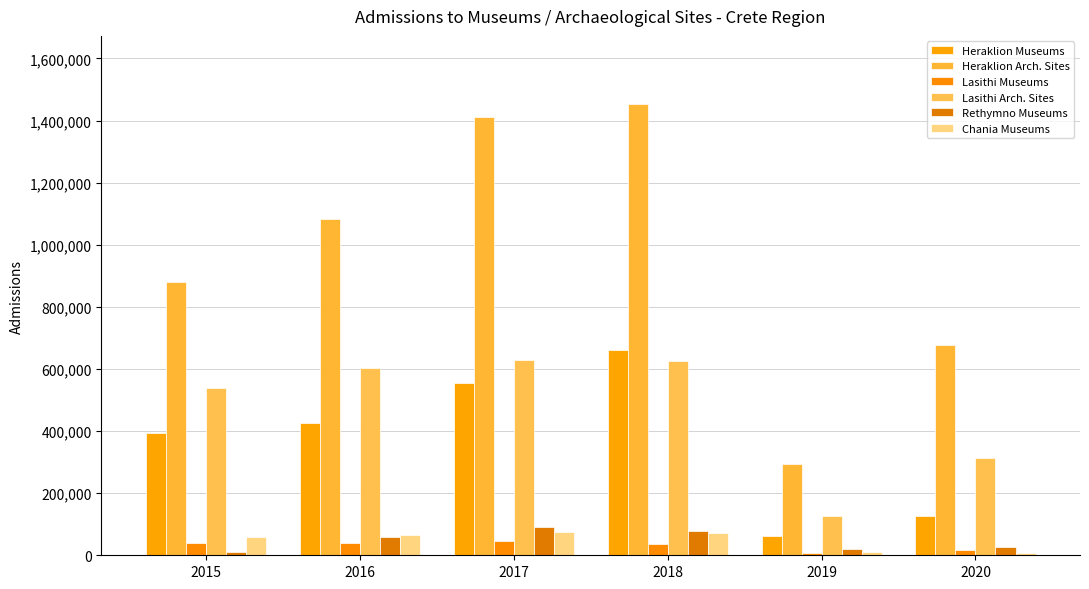

What are all the series names shown in the legend?

Heraklion Museums, Heraklion Arch. Sites, Lasithi Museums, Lasithi Arch. Sites, Rethymno Museums, Chania Museums